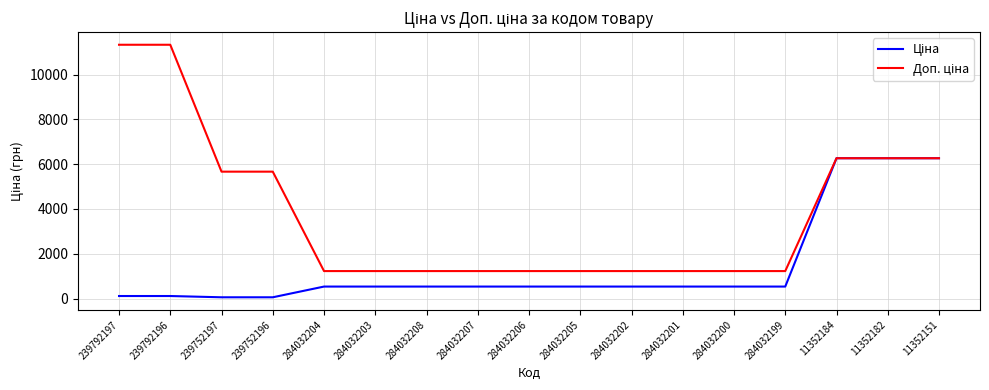

What is the total value across all series at 284032202?

1762.6